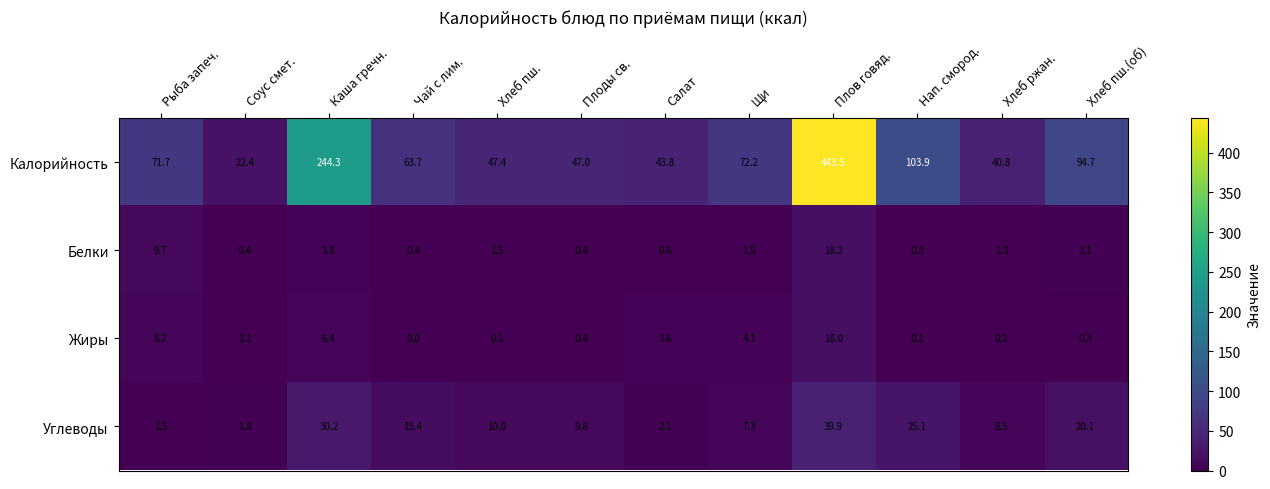

What is the average value of the Калорийность series?

108.0